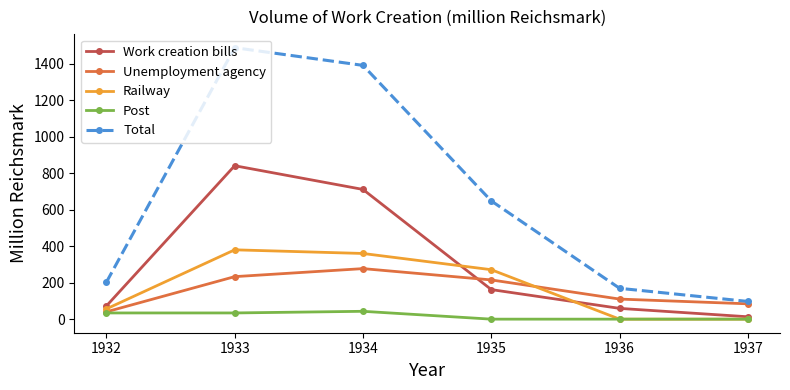

The Work creation bills series shows 1115 at 1934. True or false?

False